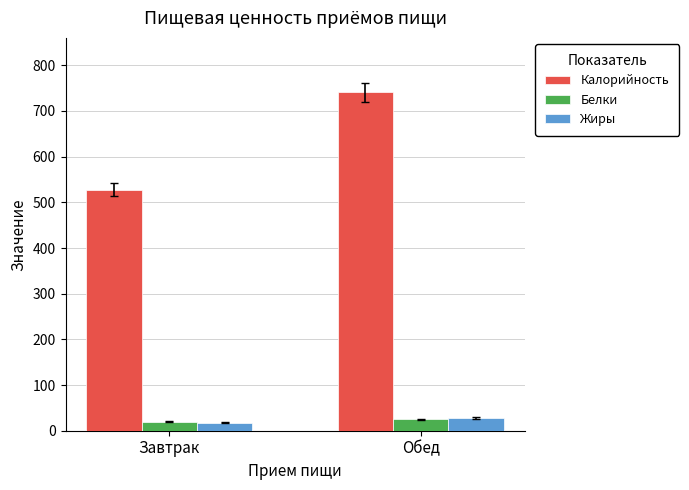

At which category is the sum across all series the highest?

Обед